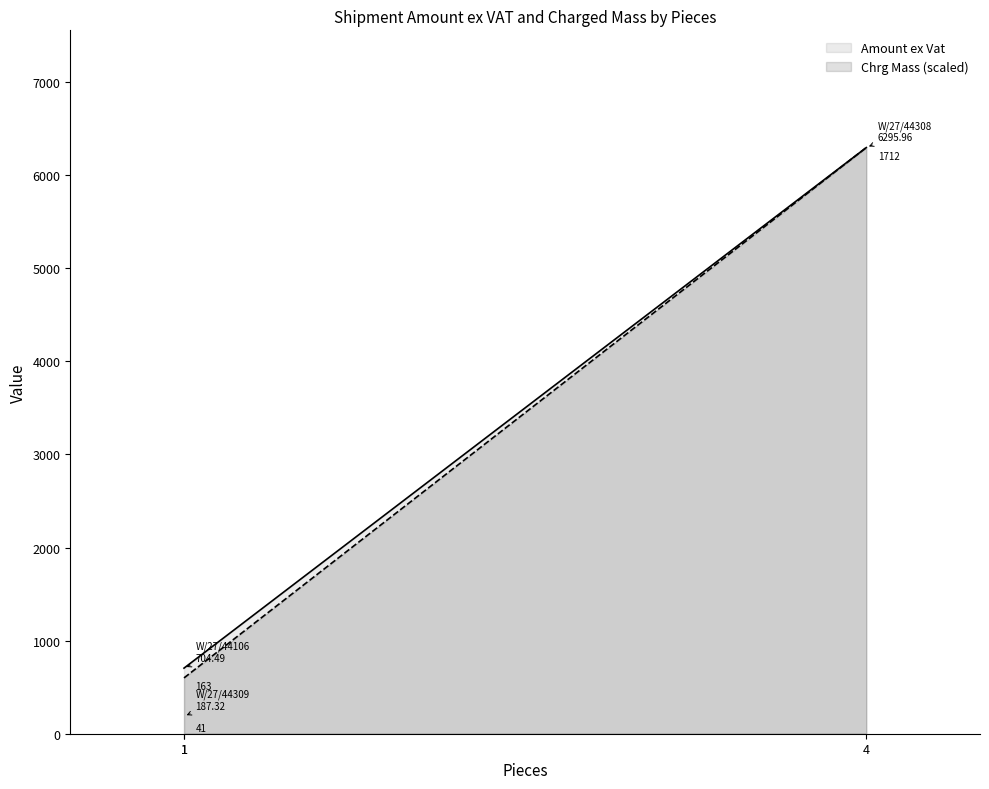

List the series in order of their overall mean, highest first.

Amount ex Vat, Chrg Mass